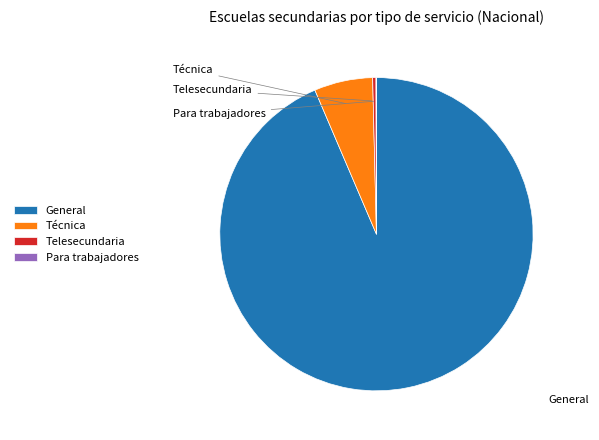

Which category accounts for the majority?

General